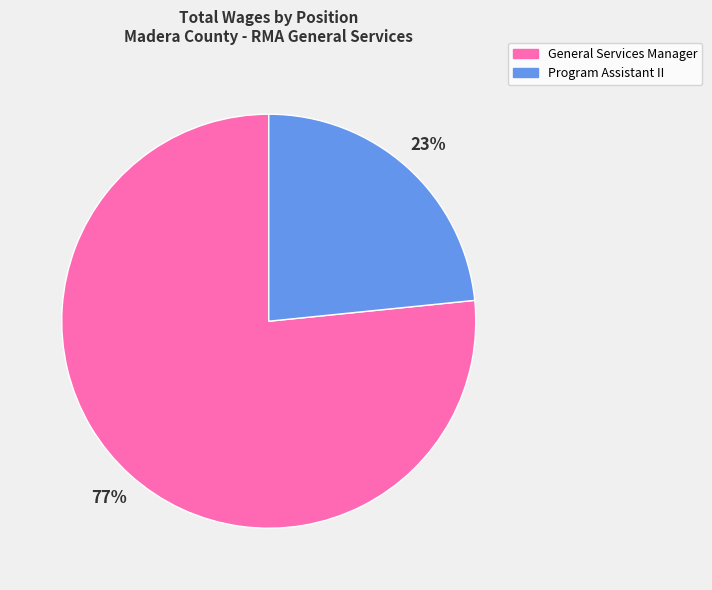

To the nearest percent, what portion does General Services Manager represent?

77%